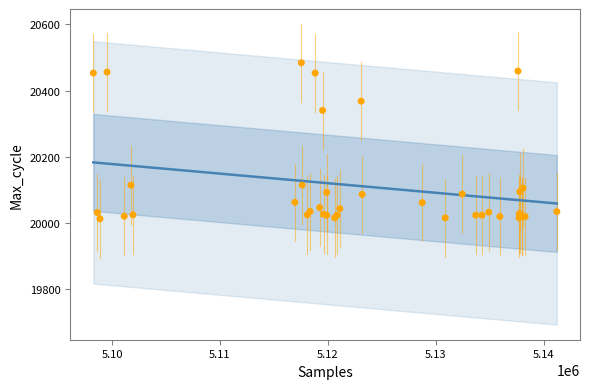

What Y value in the scatter plot is closest to 20248?

20340